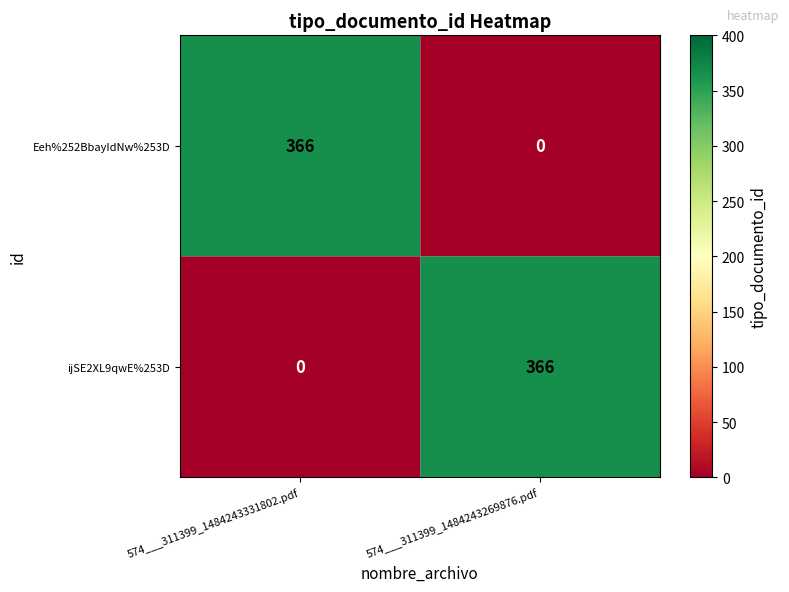

What is the total value across all series at 574___311399_1484243331802.pdf?

366